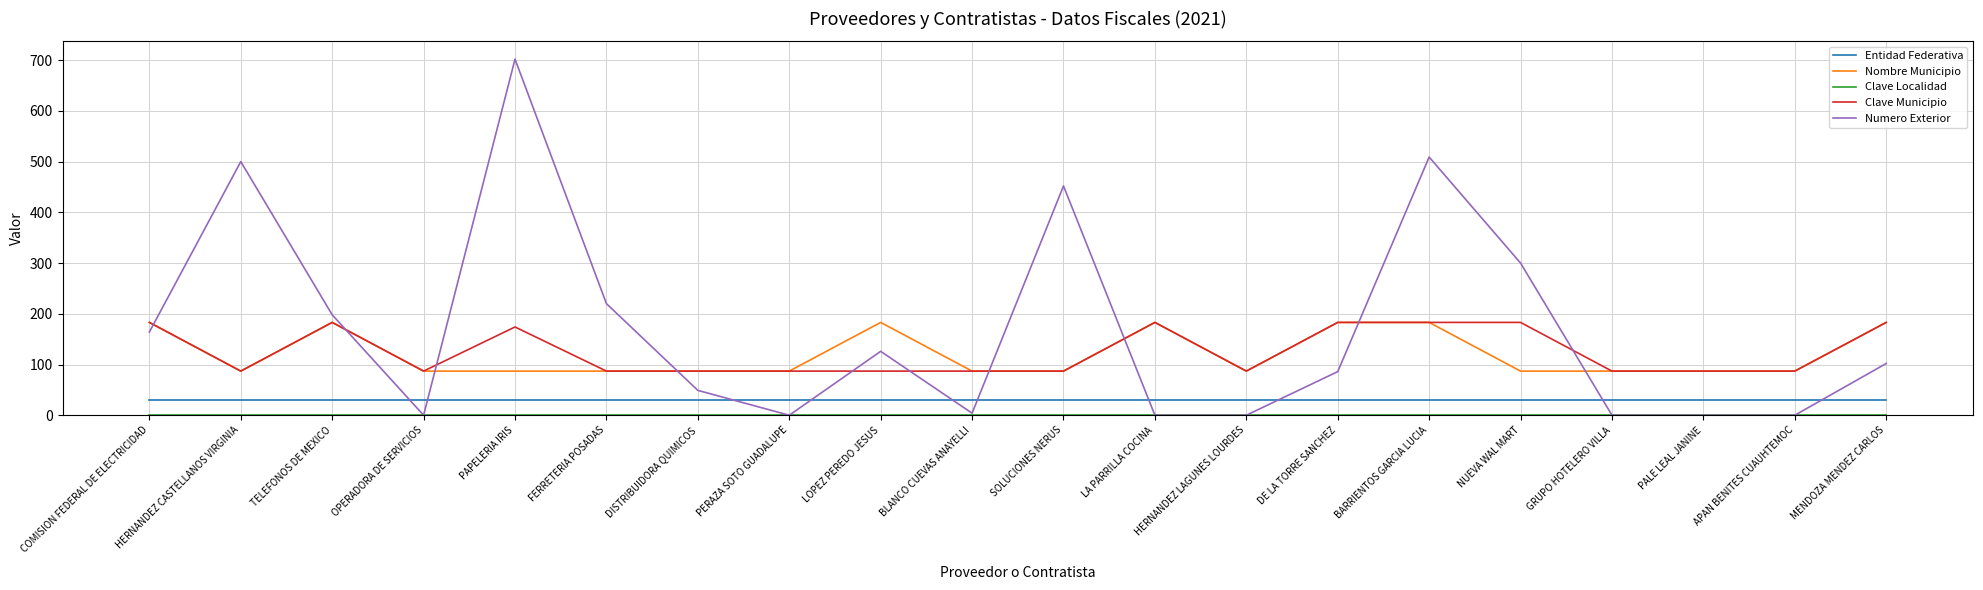

Is it true that Nombre Municipio equals 149 at SOLUCIONES NERUS?

False